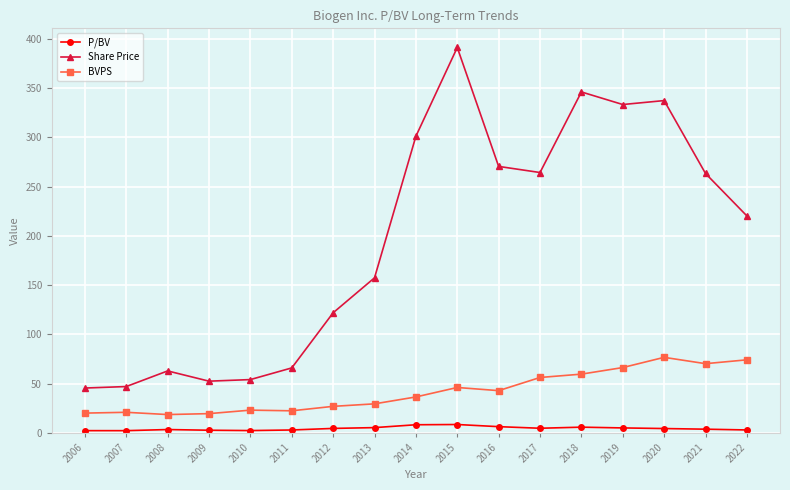

What is the lowest value of the BVPS series?

18.6